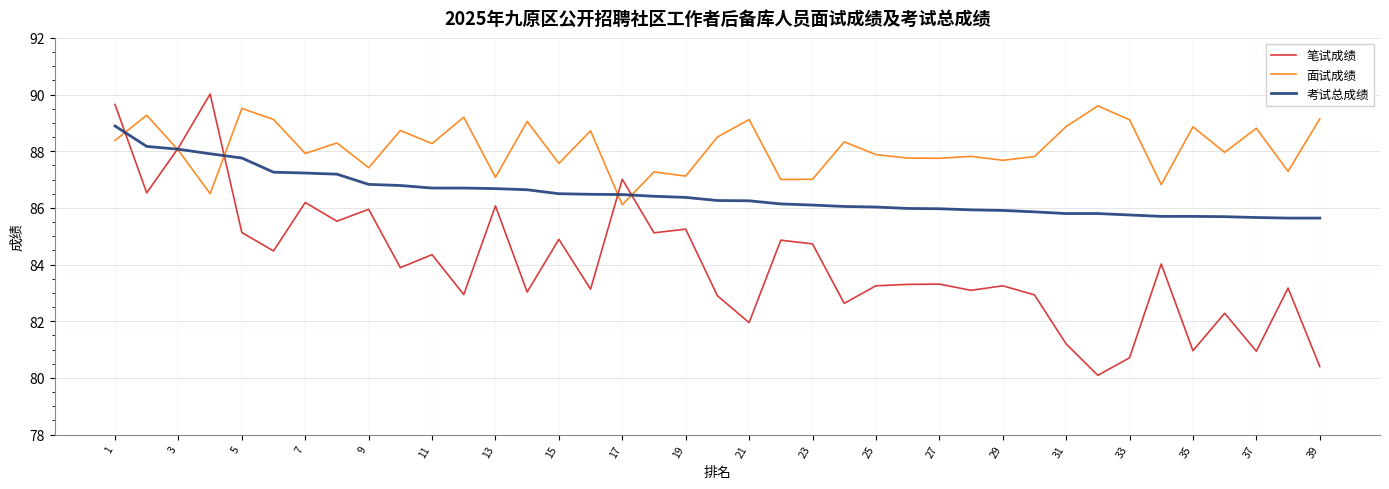

Rank the series by their maximum value, from highest to lowest.

笔试成绩, 面试成绩, 考试总成绩